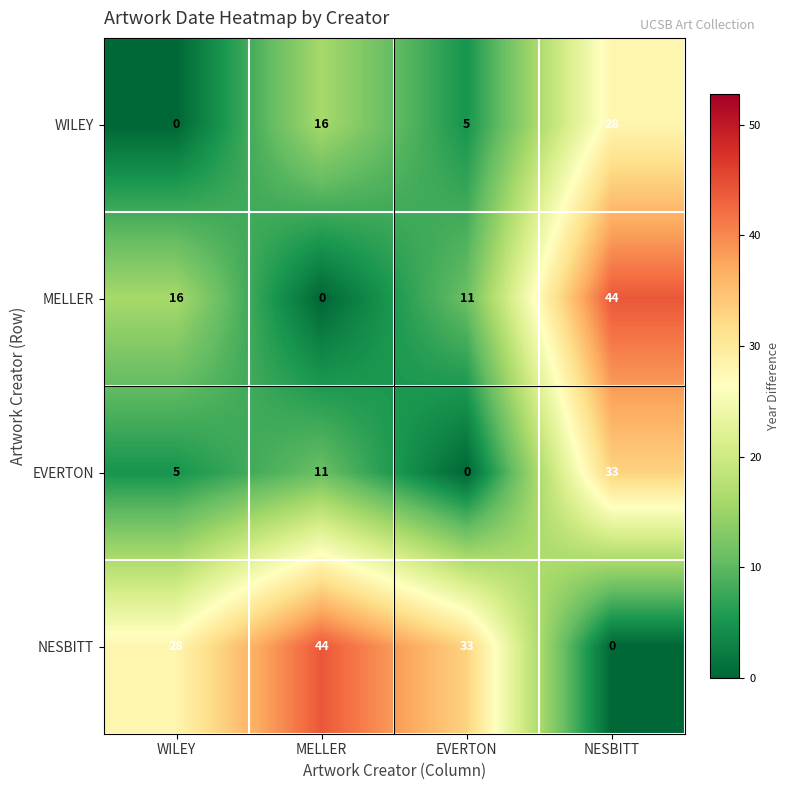

What is the total value across all series at WILEY?

49